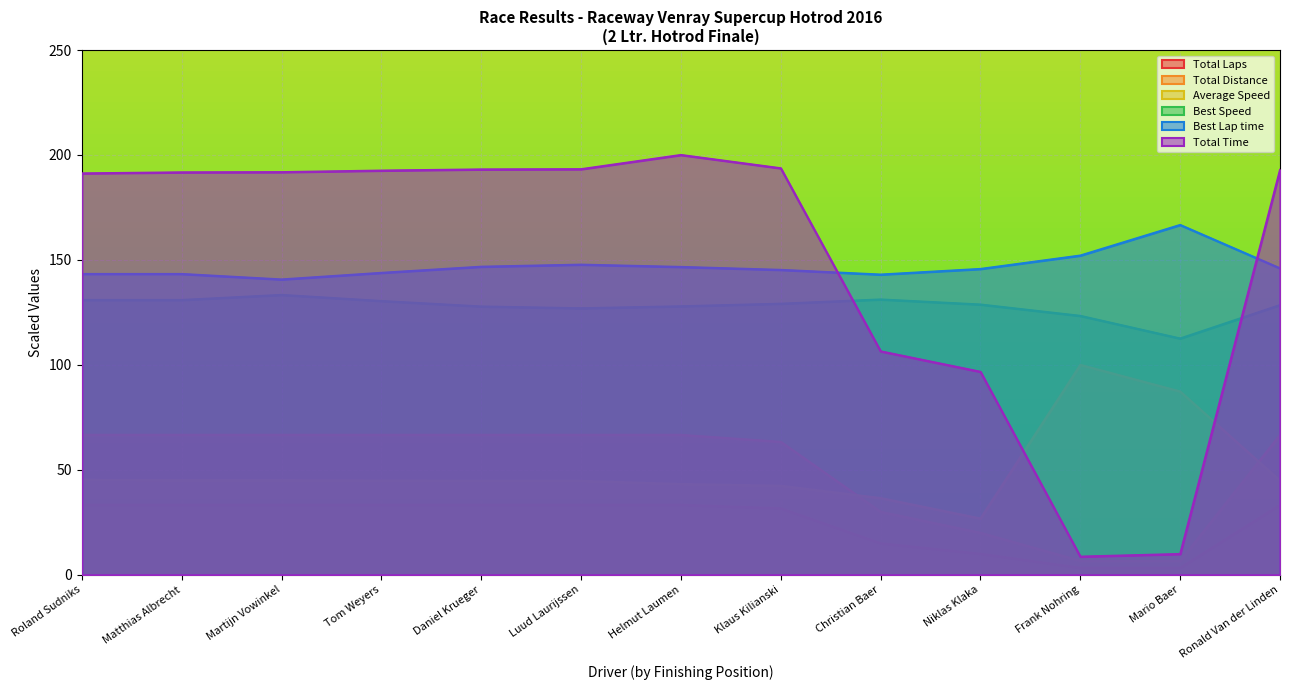

How many lines are shown in the chart?

6